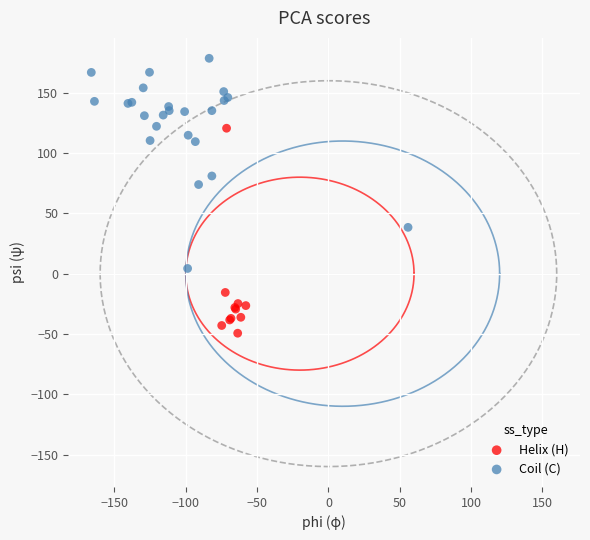

Which series contains the highest Y value?

Coil (C)